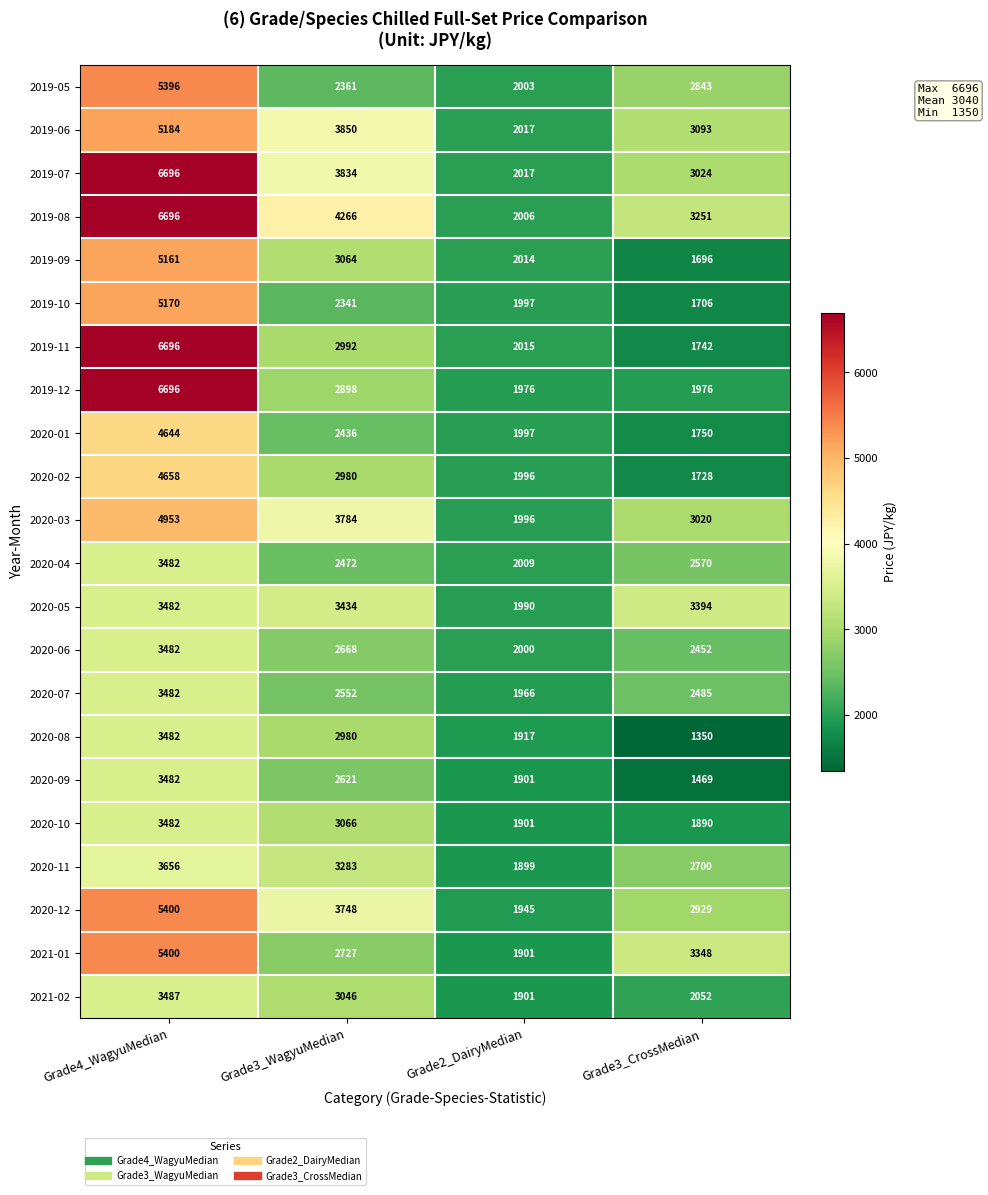

How many 2019-05 values are between 2361 and 5396?

3